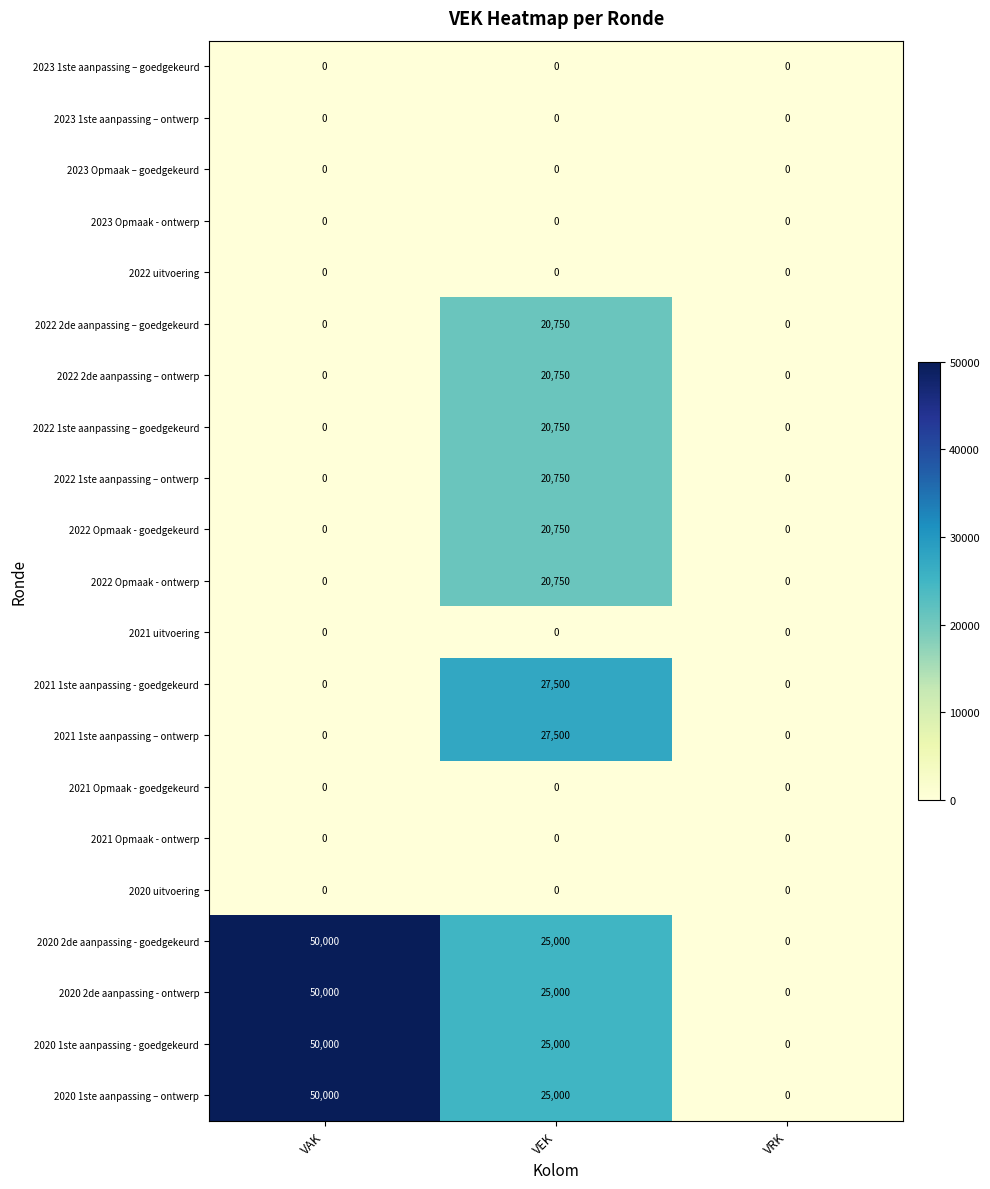

What is the difference between the highest and lowest values at VAK?

50000